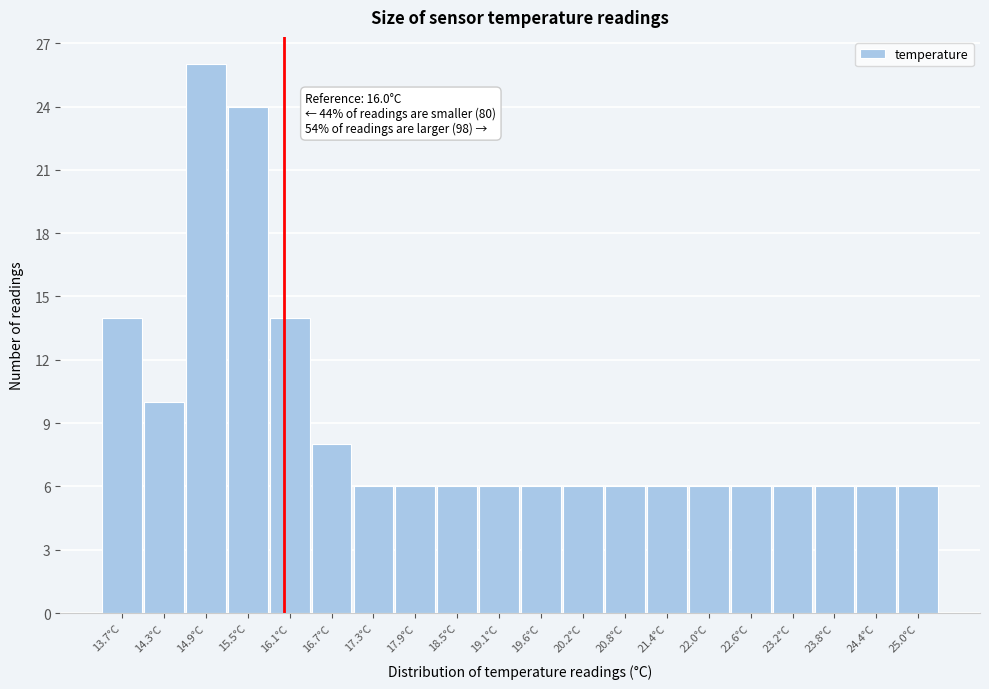

Over which range of the x-axis is the bar tallest?

14.6 to 15.2